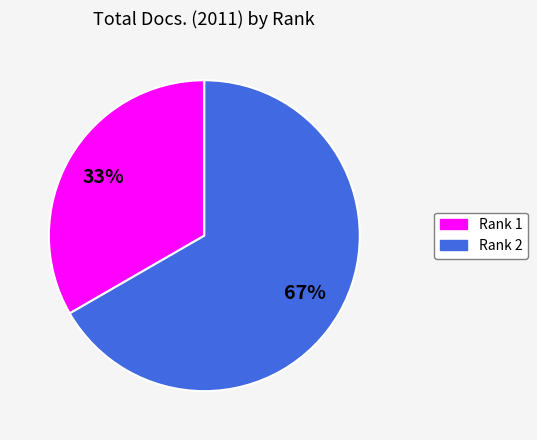

The Rank 2 slice represents 67% of the pie. True or false?

True